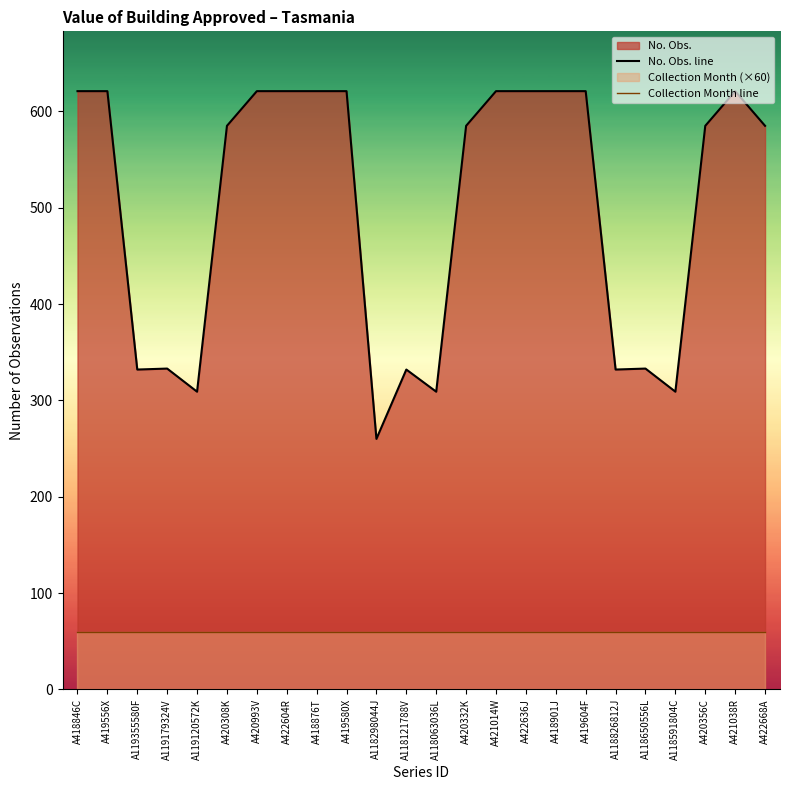

What is the difference between the maximum and minimum values in the No. Obs. line series?

361